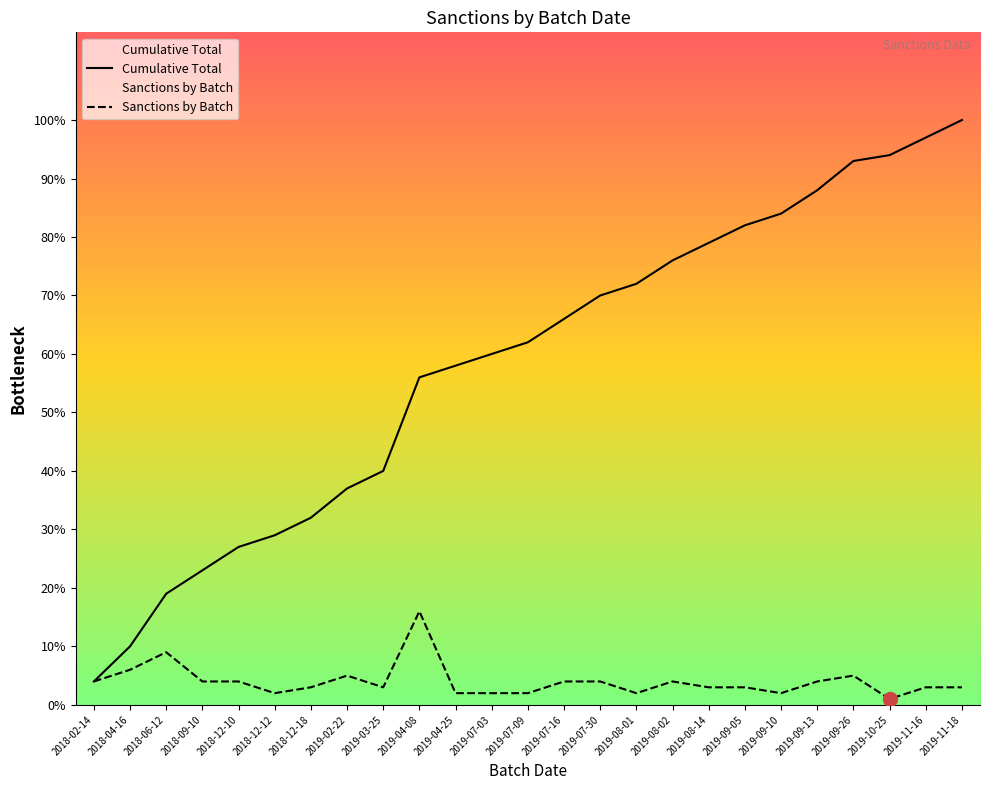

List the labels in order of Sanctions by Batch value, smallest first.

2019-10-25, 2018-12-12, 2019-04-25, 2019-07-03, 2019-07-09, 2019-08-01, 2019-09-10, 2018-12-18, 2019-03-25, 2019-08-14, 2019-09-05, 2019-11-16, 2019-11-18, 2018-02-14, 2018-09-10, 2018-12-10, 2019-07-16, 2019-07-30, 2019-08-02, 2019-09-13, 2019-02-22, 2019-09-26, 2018-04-16, 2018-06-12, 2019-04-08